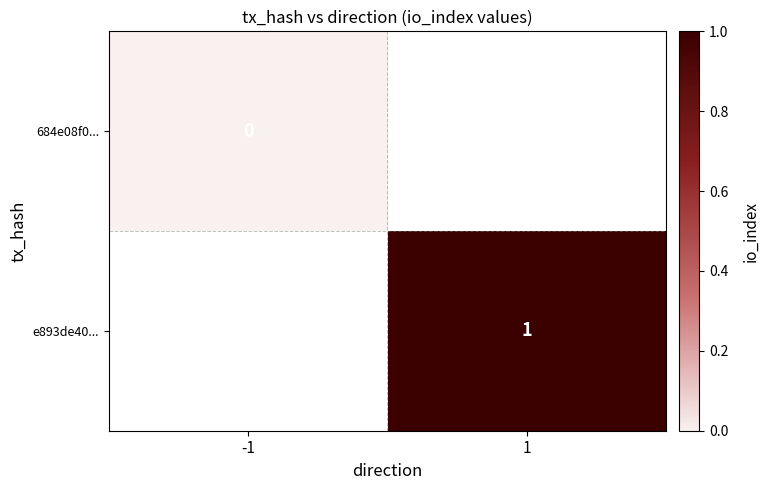

What is the maximum value shown in the chart?

1.0